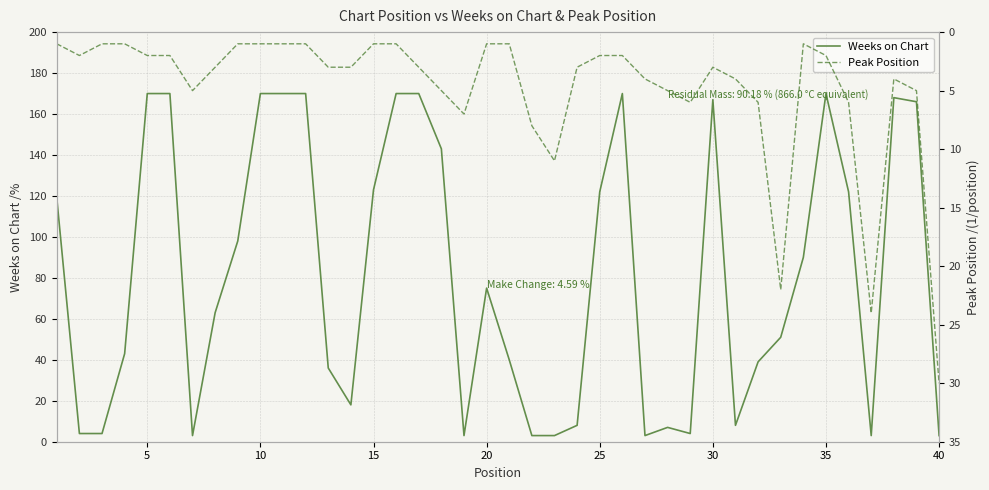

The Weeks on Chart series shows 75 at 20. True or false?

True